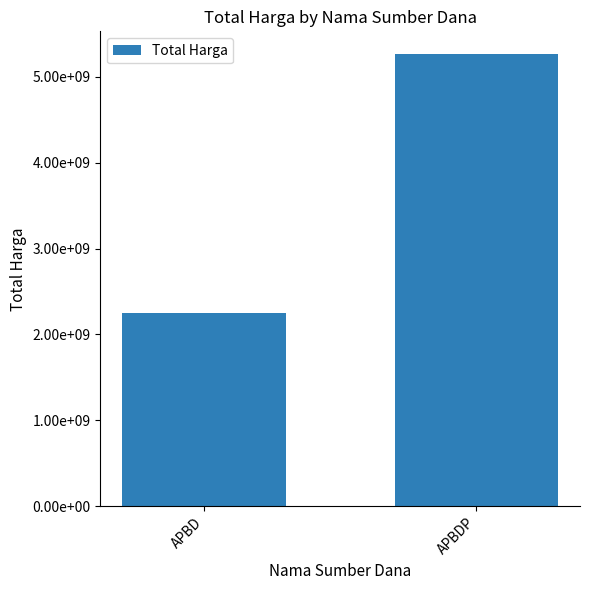

What is the change in value from APBD to APBDP?

+3014280395